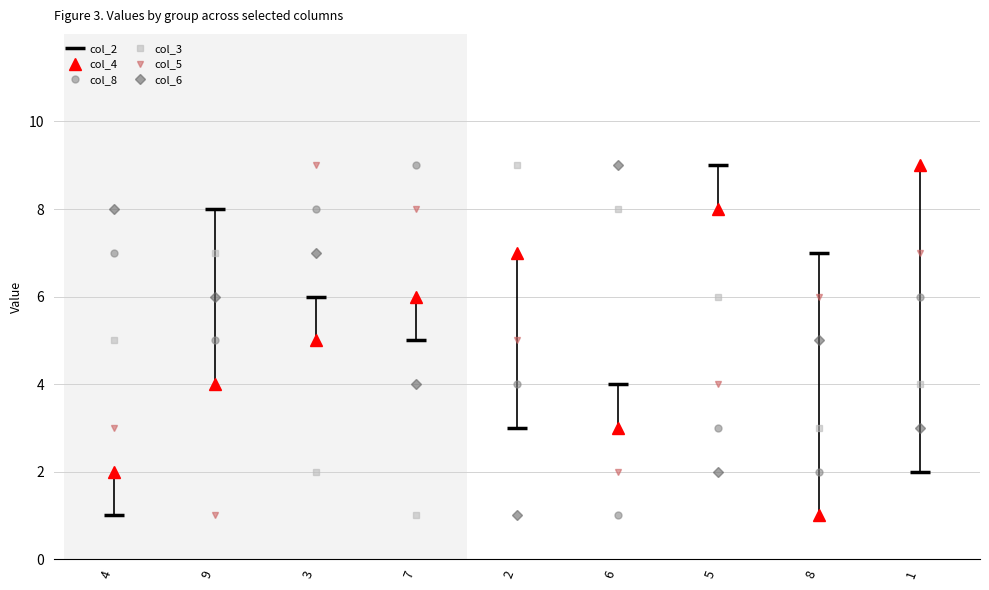

How many interior local valleys does the col_4 series have?

2